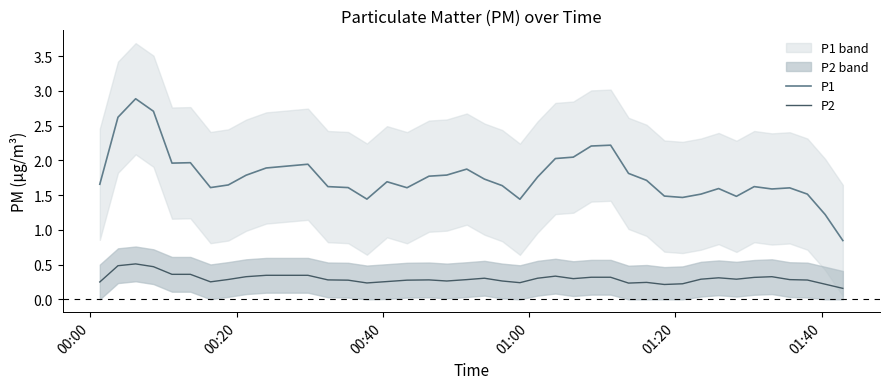

What is the smallest value displayed?

0.2